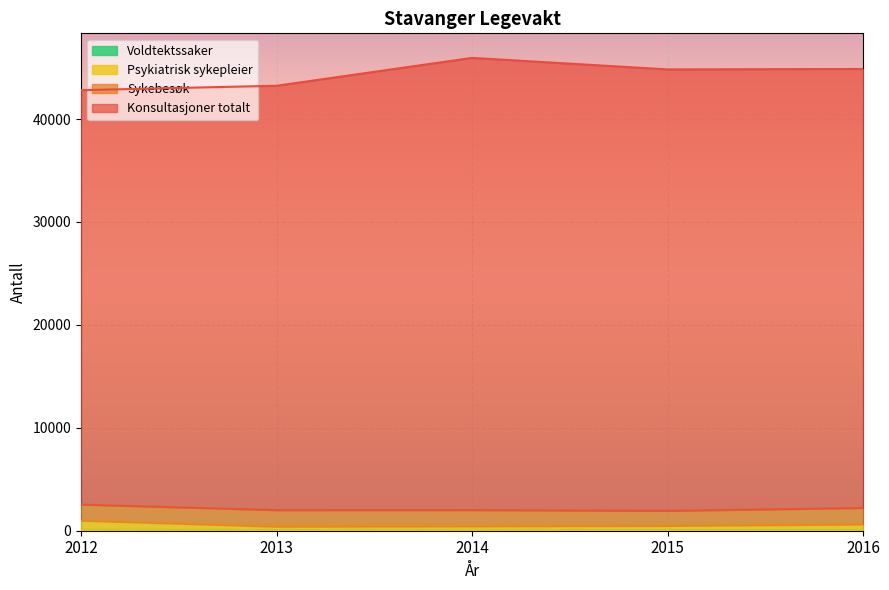

How many values in the Konsultasjoner totalt series are below 44823?

2